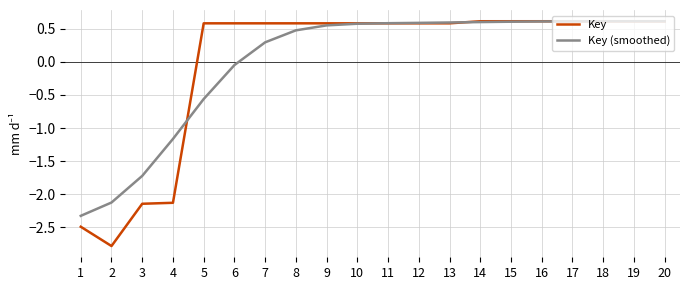

The Key series shows 0.4 at 6. True or false?

False